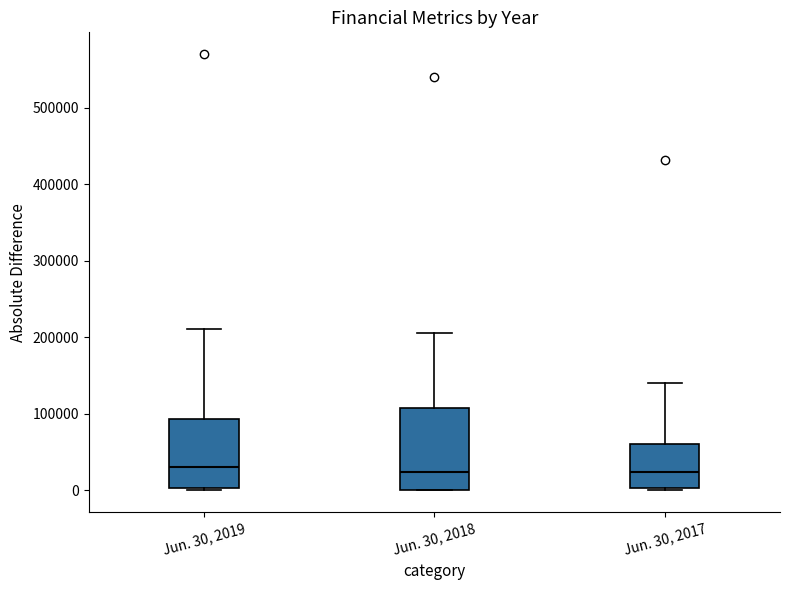

Reading left to right, transcribe this box plot: for each box, give where its median line is, the range the box spans, and where its two whiskers end, as read against the y-axis. The values are not printed on the chart, so give them approximately, as read against the axis.

Jun. 30, 2019: median 30000, box 0 to 90000, whiskers 0 to 210000
Jun. 30, 2018: median 20000, box 0 to 110000, whiskers 0 to 210000
Jun. 30, 2017: median 20000, box 0 to 60000, whiskers 0 (just below the box's lower edge) to 140000